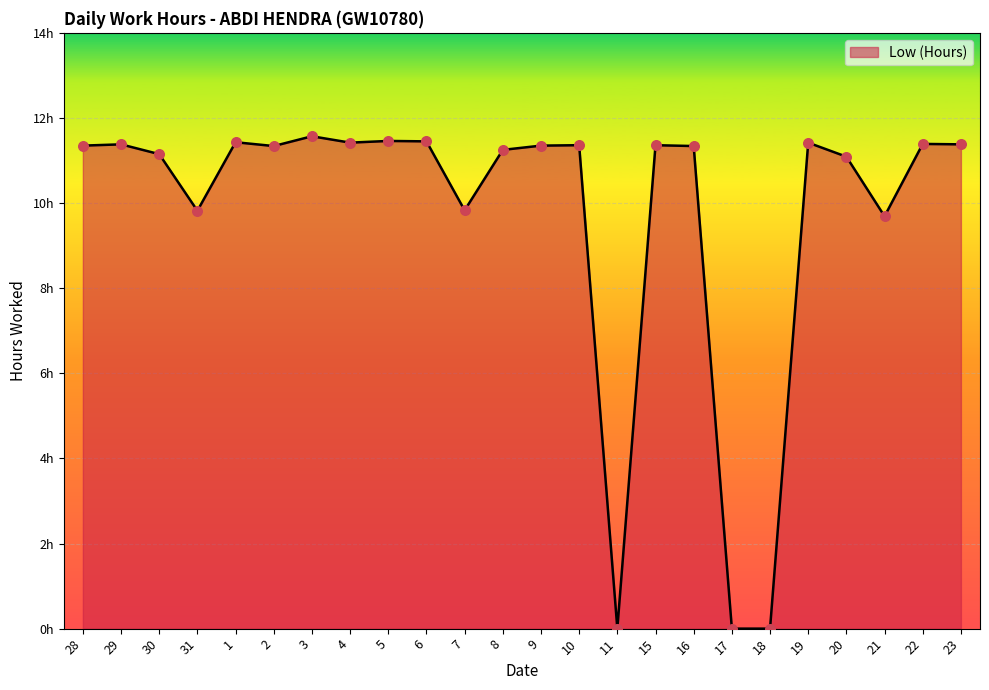

Does the chart have visible grid lines?

Yes